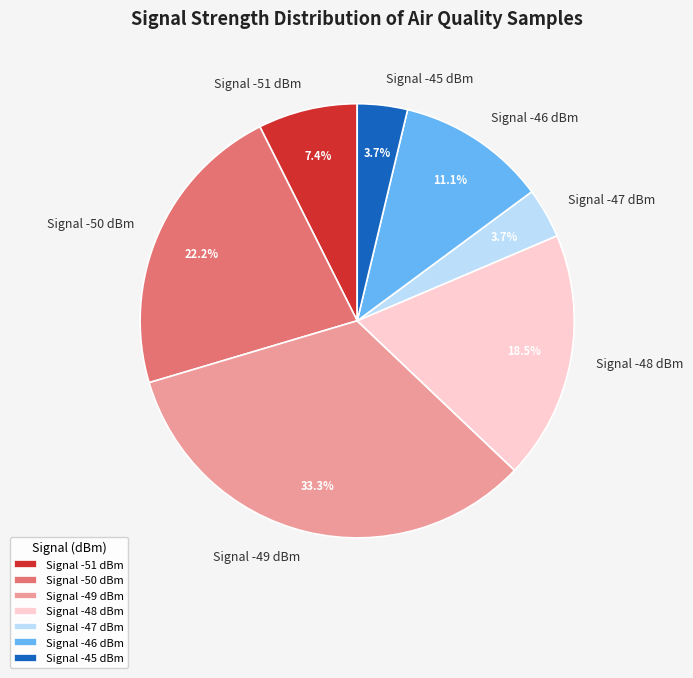

How many slices are in this pie chart?

7